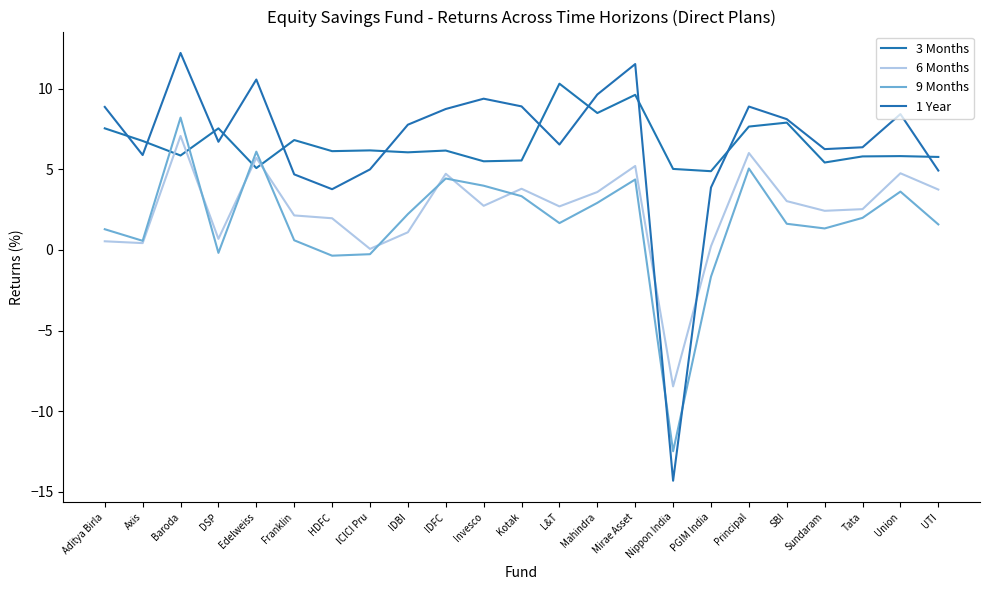

The 1 Year series shows 4.7 at Franklin. True or false?

True